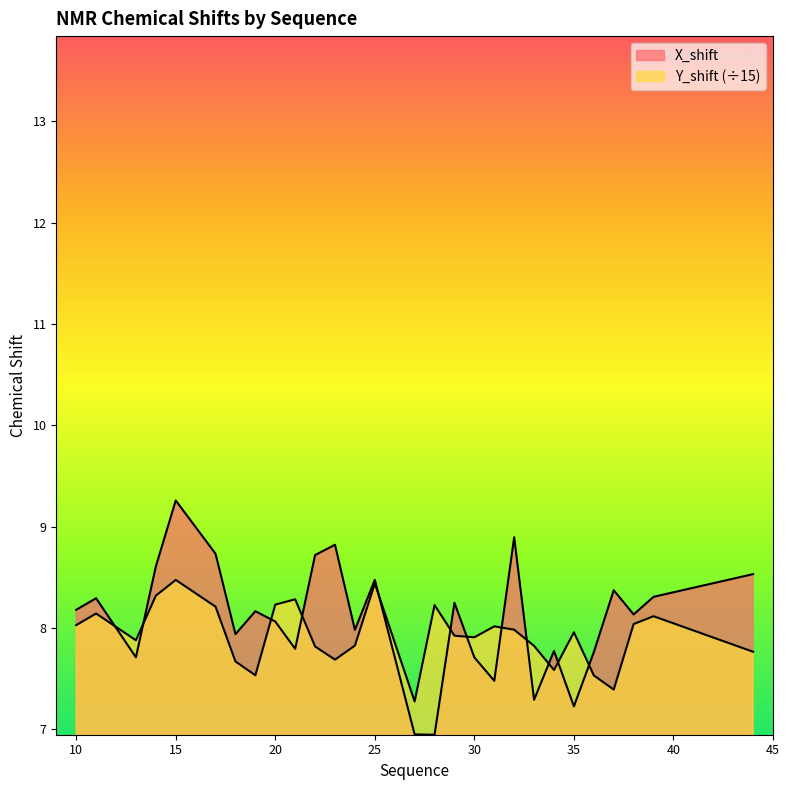

What is the average value of the X_shift series?

8.1